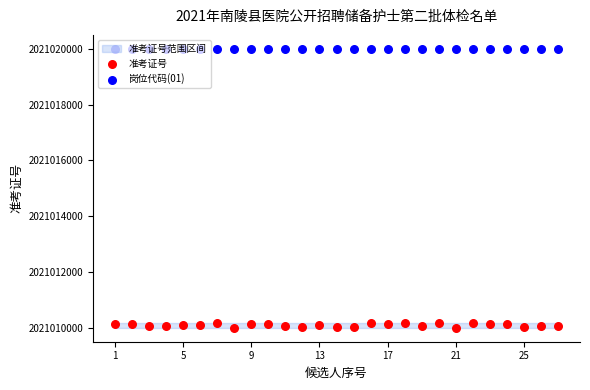

Is the value of 岗位代码(01) at 24 greater than the value of 准考证号 at 26?

Yes